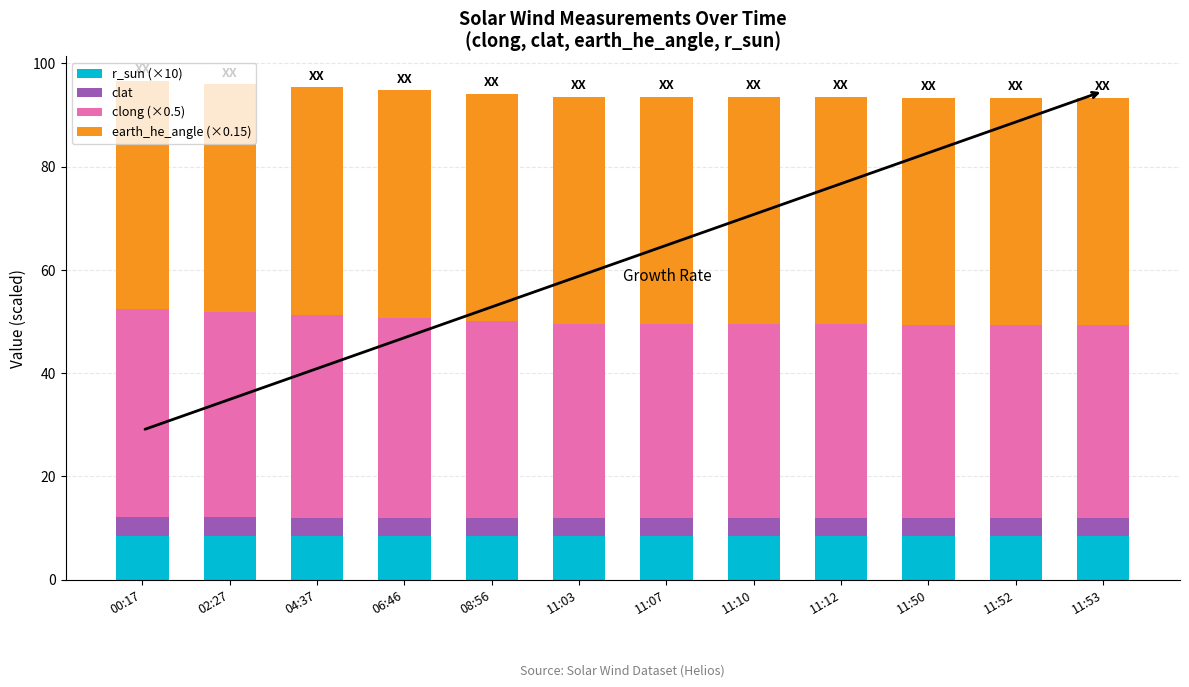

What is the sum of all r_sun (×10) values?

101.3